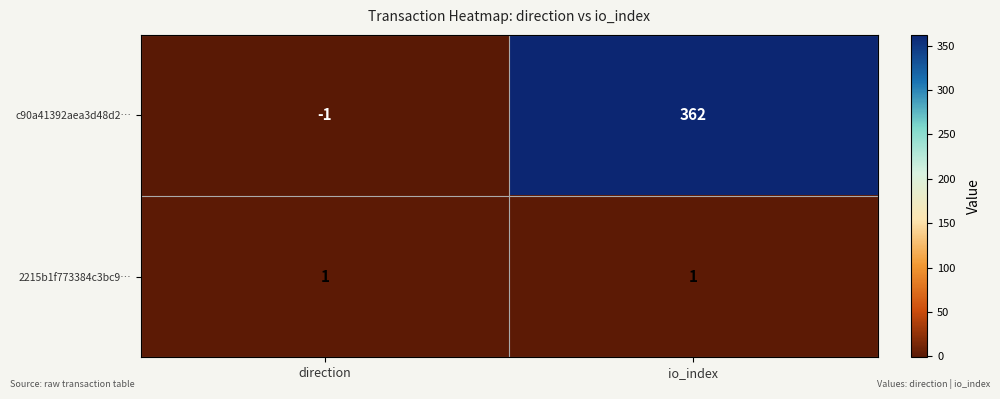

Reading right to left, list all the values displayed in this chart.

c90a41392aea3d48d2…: io_index=362	direction=-1
2215b1f773384c3bc9…: io_index=1	direction=1